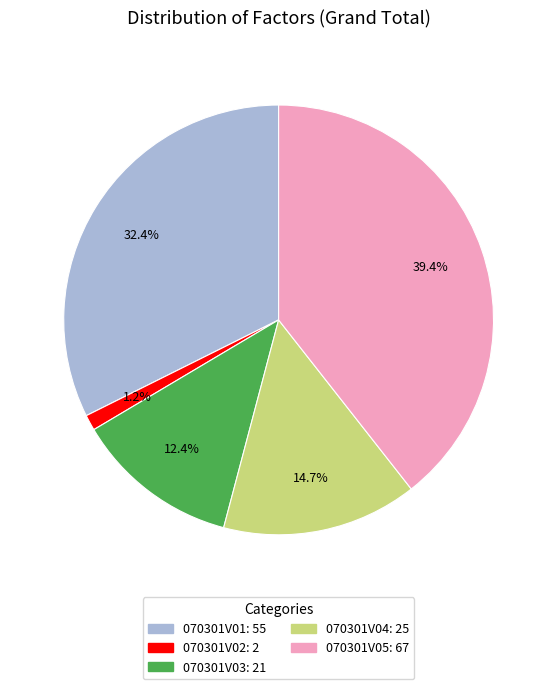

Does any single category account for the majority?

No